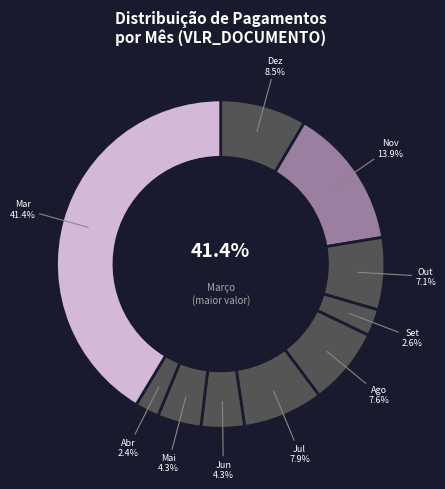

True or false: 06 - Junho accounts for 4% of the total.

True